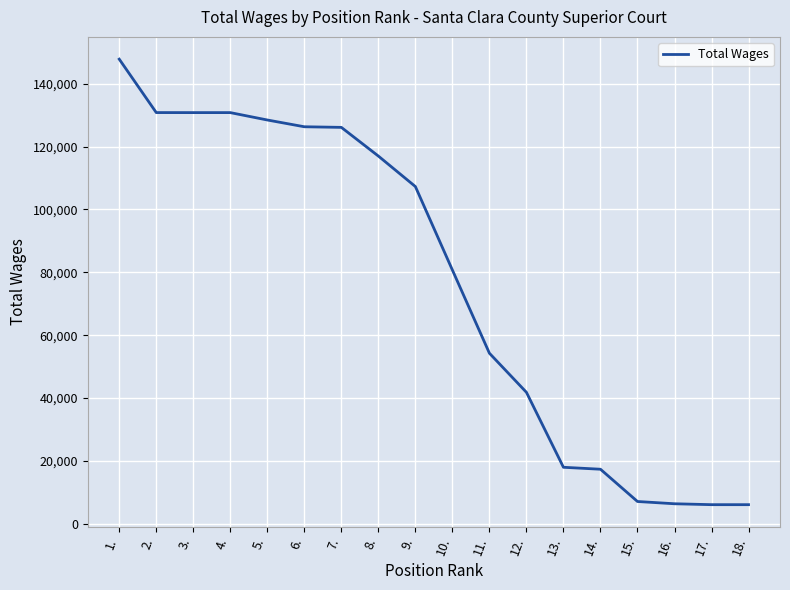

What is the maximum value shown in the chart?

147812